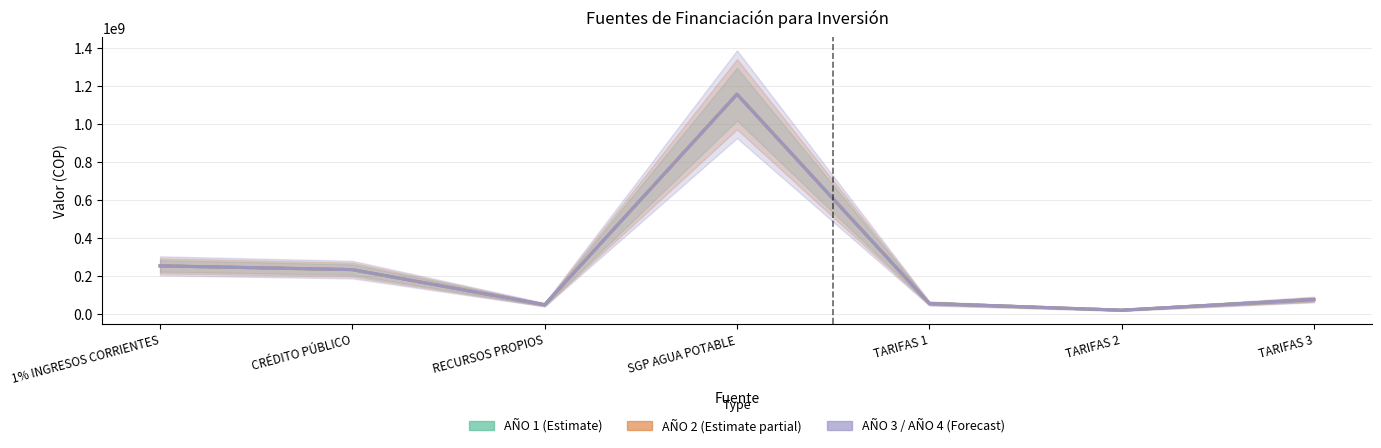

Reading right to left, list all the values displayed in this chart.

AÑO 1 (Estimate): 74409078	18205835	53595328	1155453910	46807948	231803612	251595062
AÑO 2 (Estimate partial): 74409078	18205835	53595328	1155453910	46807948	231803612	251595062
AÑO 3 (Forecast): 74409078	18205835	53595328	1155453910	46807948	231803612	251595062
AÑO 4 (Forecast): 74409078	18205835	53595328	1155453910	46807948	231803612	251595062